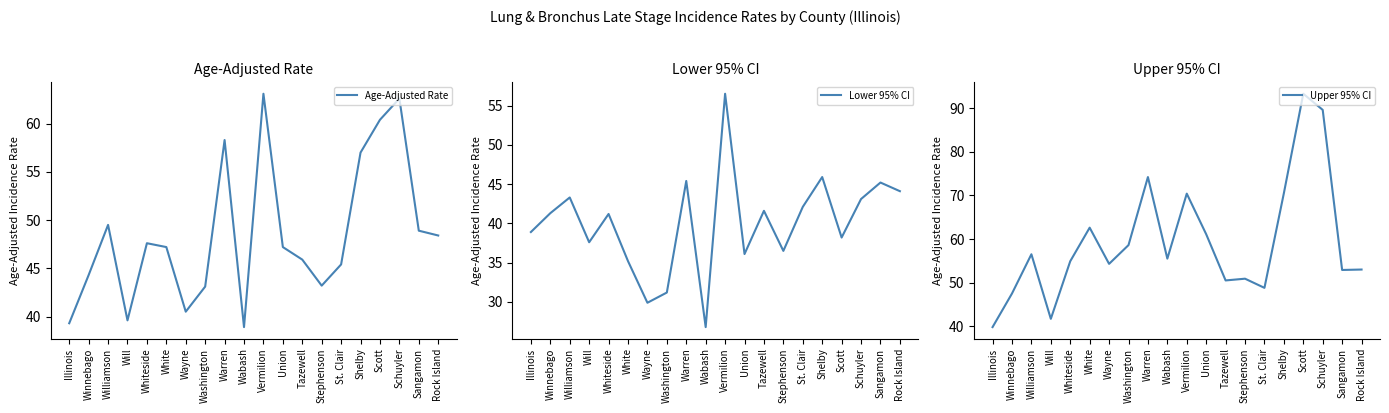

What is the difference between the maximum and minimum values in the Lower 95% CI series?

29.7